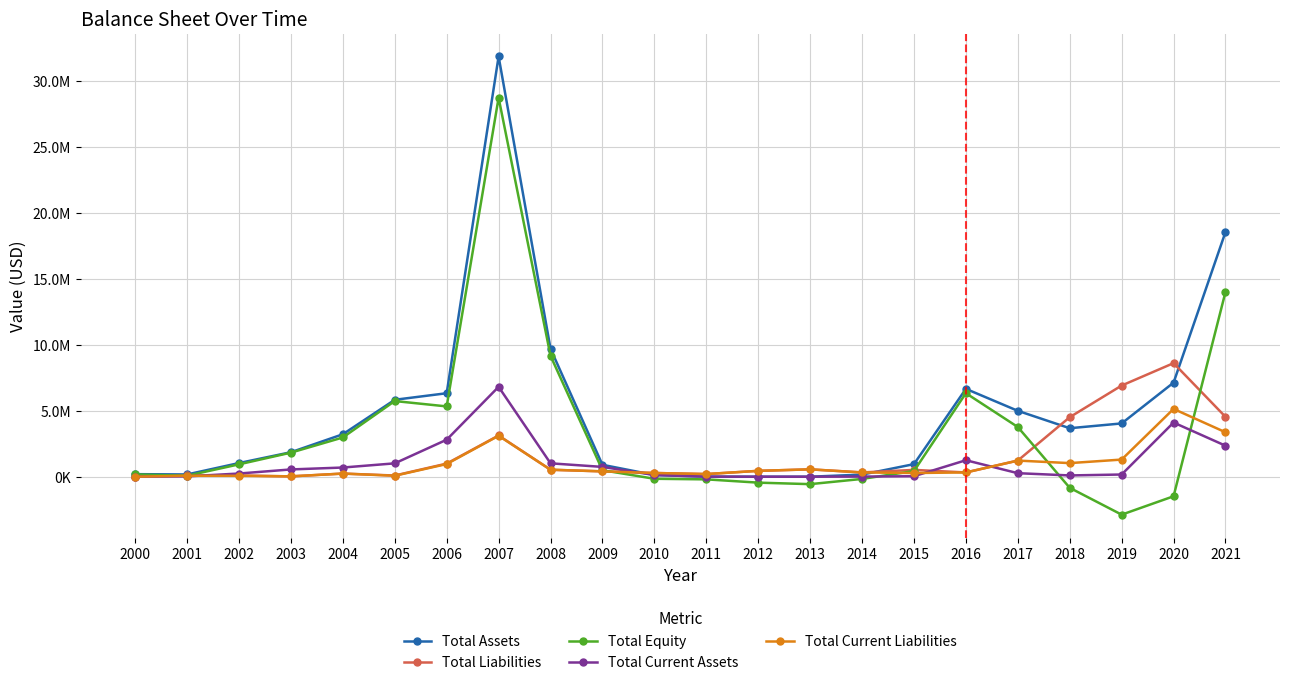

Rank the series by their maximum value, from highest to lowest.

Total Assets, Total Equity, Total Liabilities, Total Current Assets, Total Current Liabilities